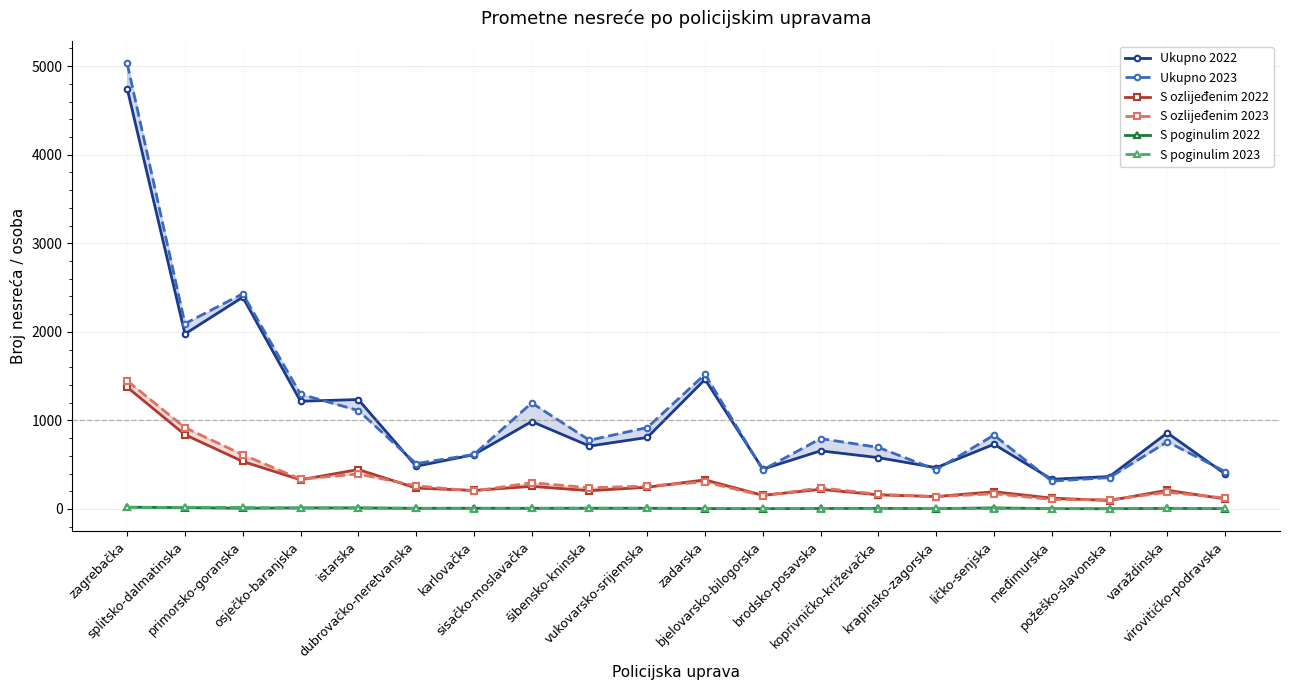

What are all the series names shown in the legend?

Ukupno 2022, Ukupno 2023, S ozlijeđenim 2022, S ozlijeđenim 2023, S poginulim 2022, S poginulim 2023